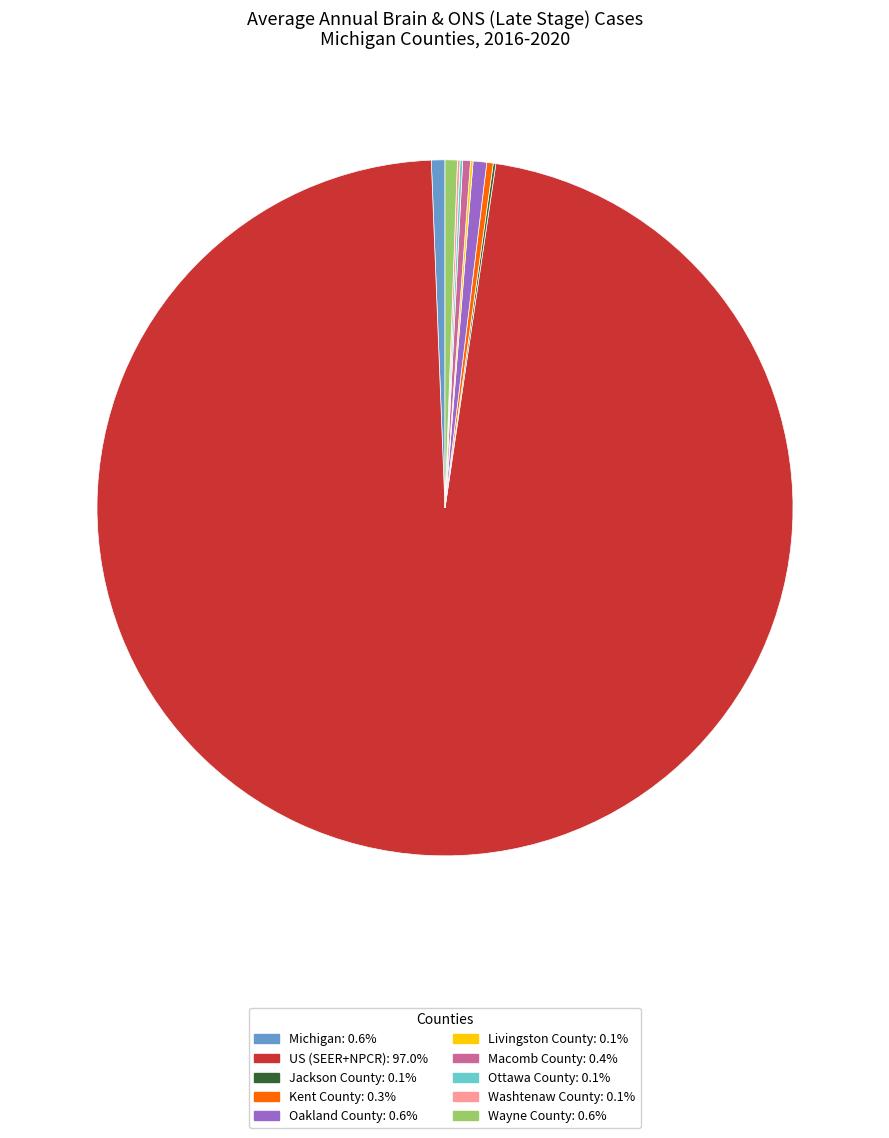

Does any single category account for the majority?

Yes